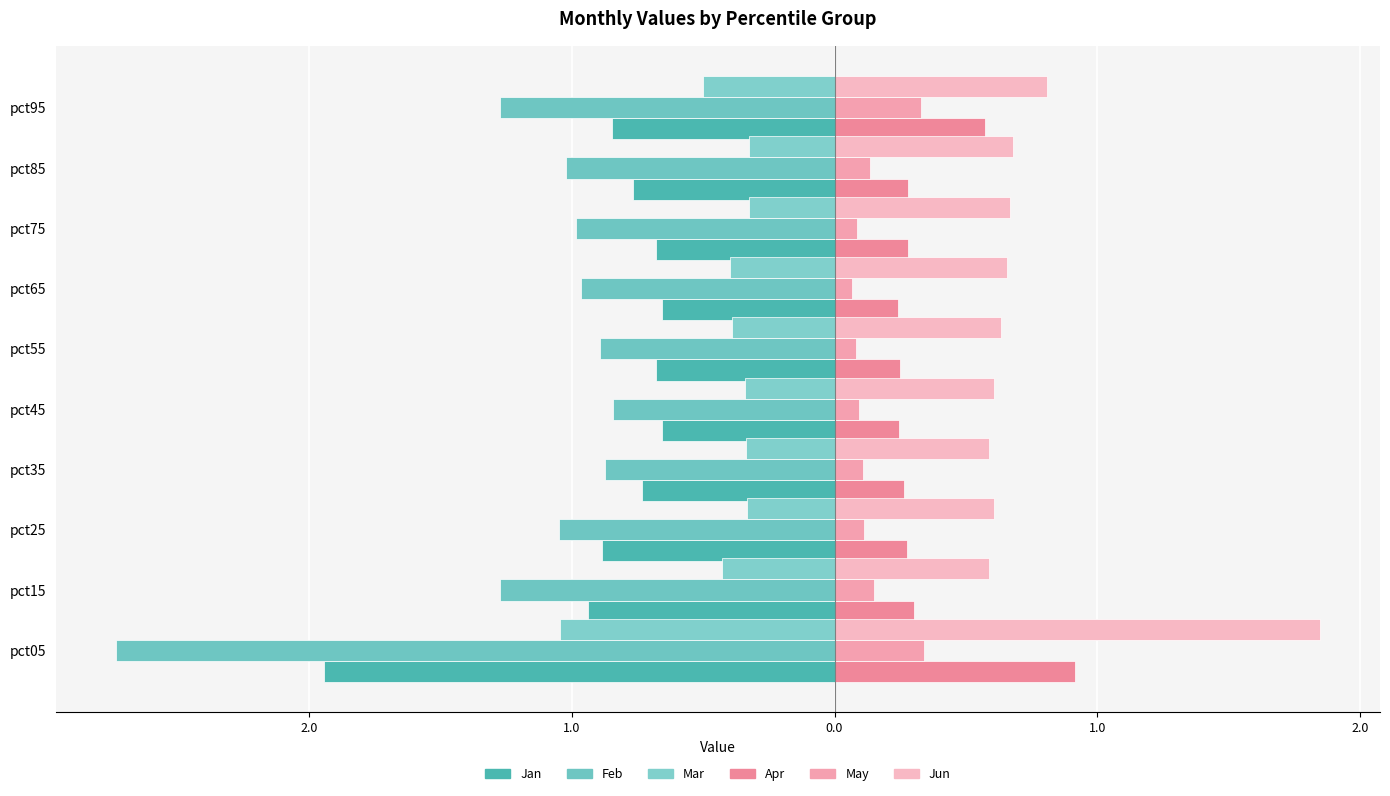

How many groups of bars are there?

10